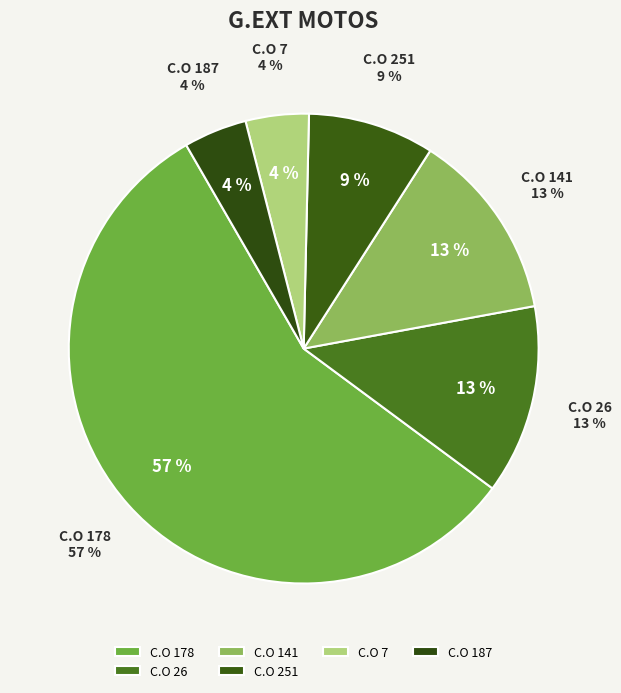

Does 7 represent more than half of the total?

No